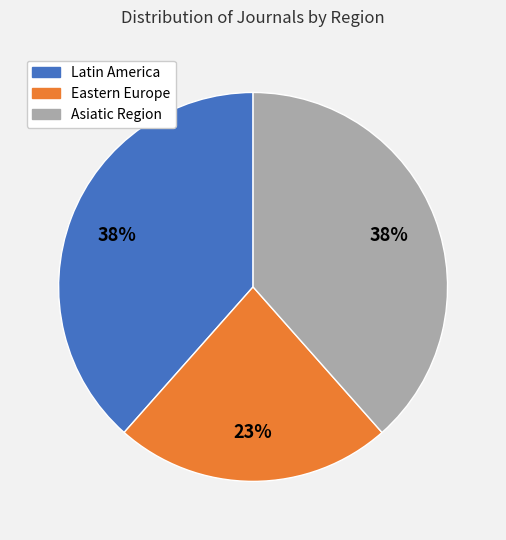

To the nearest percent, what portion does Latin America represent?

38%